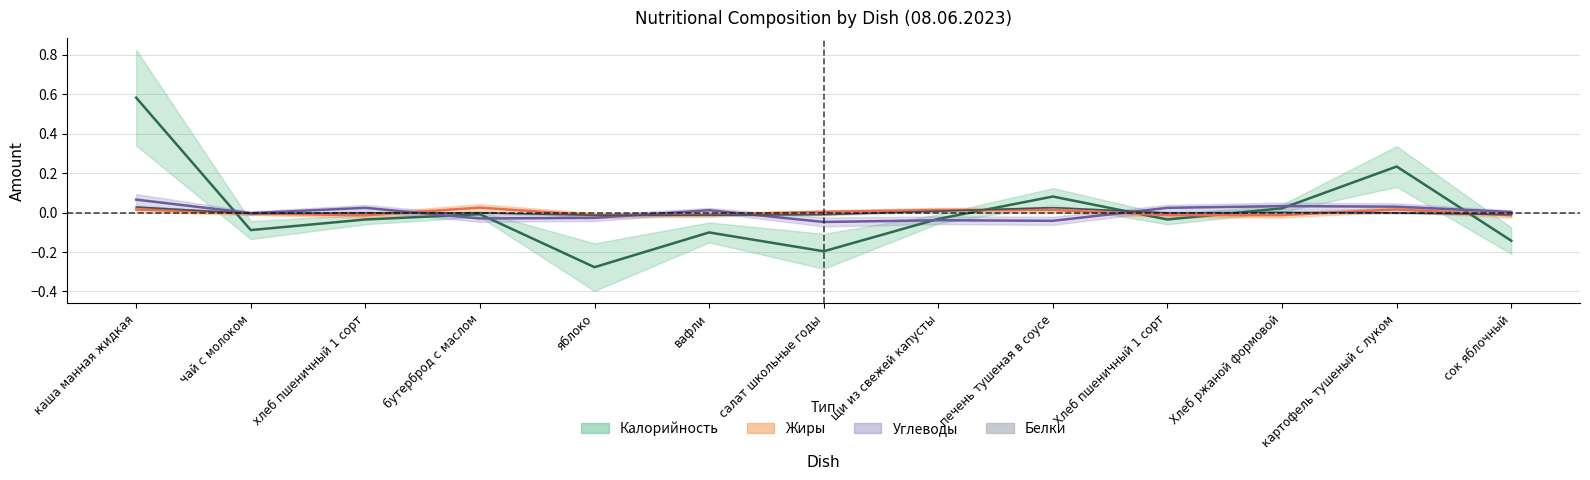

At Хлеб пшеничный 1 сорт, list the series in order from largest to smallest.

Углеводы, Белки, Жиры, Калорийность